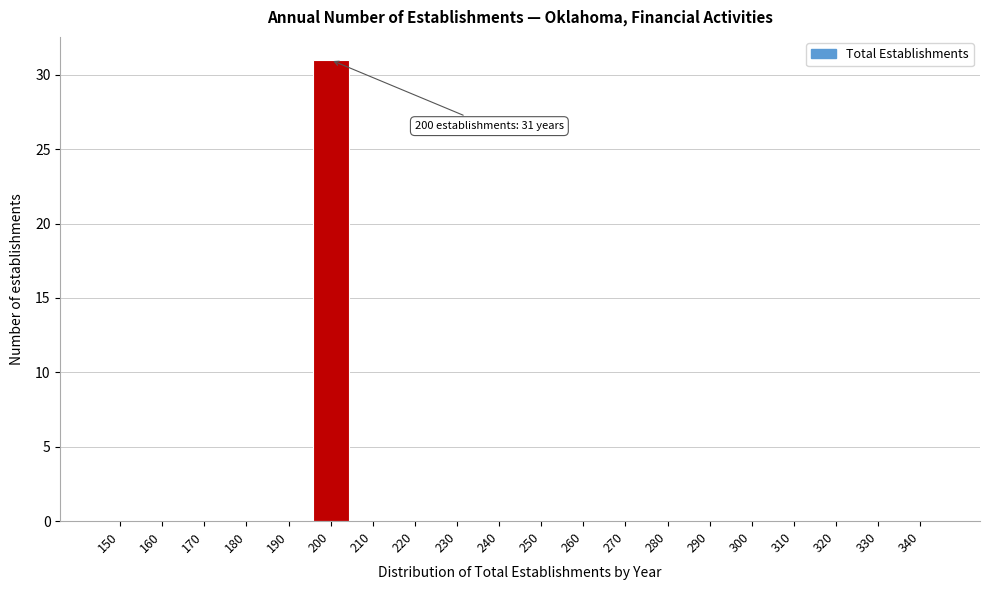

Reading right to left, transcribe all the data shown in this chart.

340=0	330=0	320=0	310=0	300=0	290=0	280=0	270=0	260=0	250=0	240=0	230=0	220=0	210=0	200=31	190=0	180=0	170=0	160=0	150=0